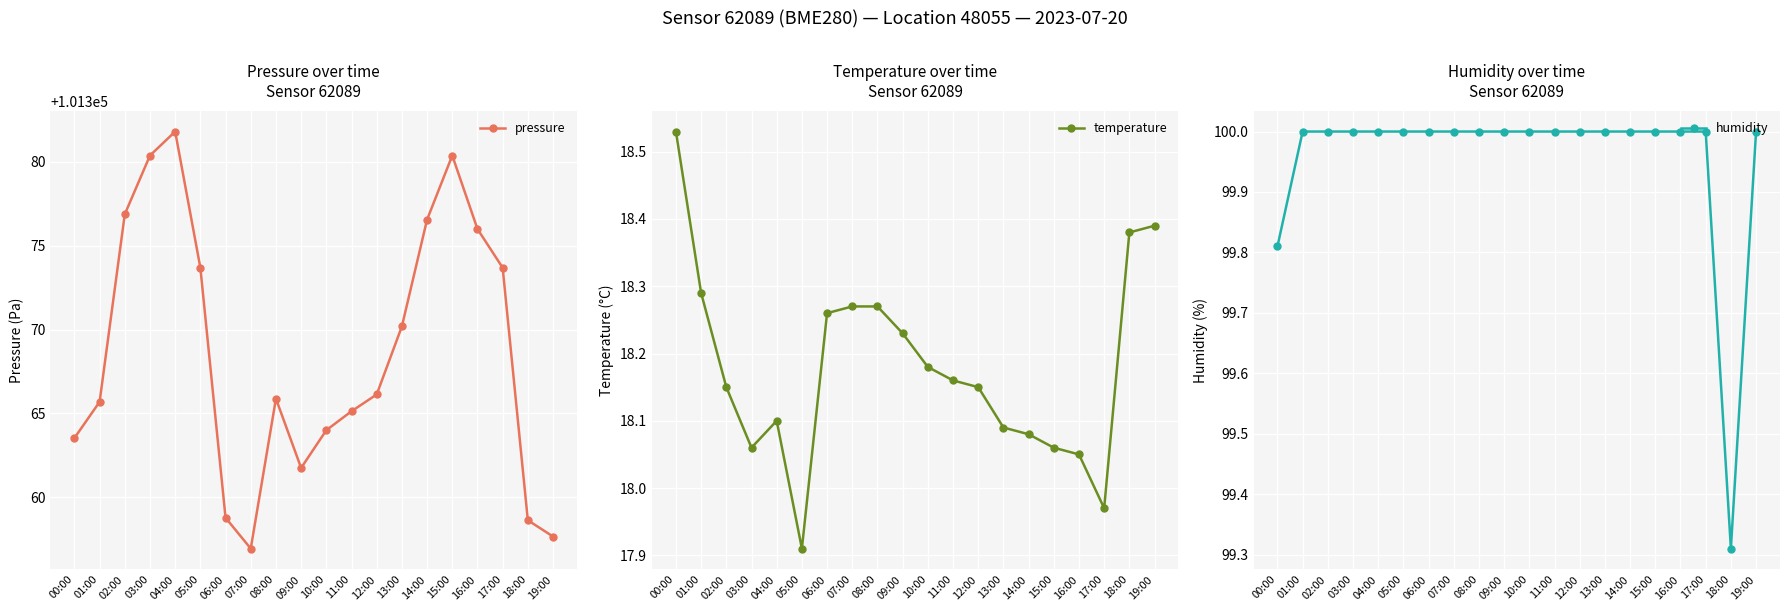

True or false: pressure has more than 1 interior local peaks.

True